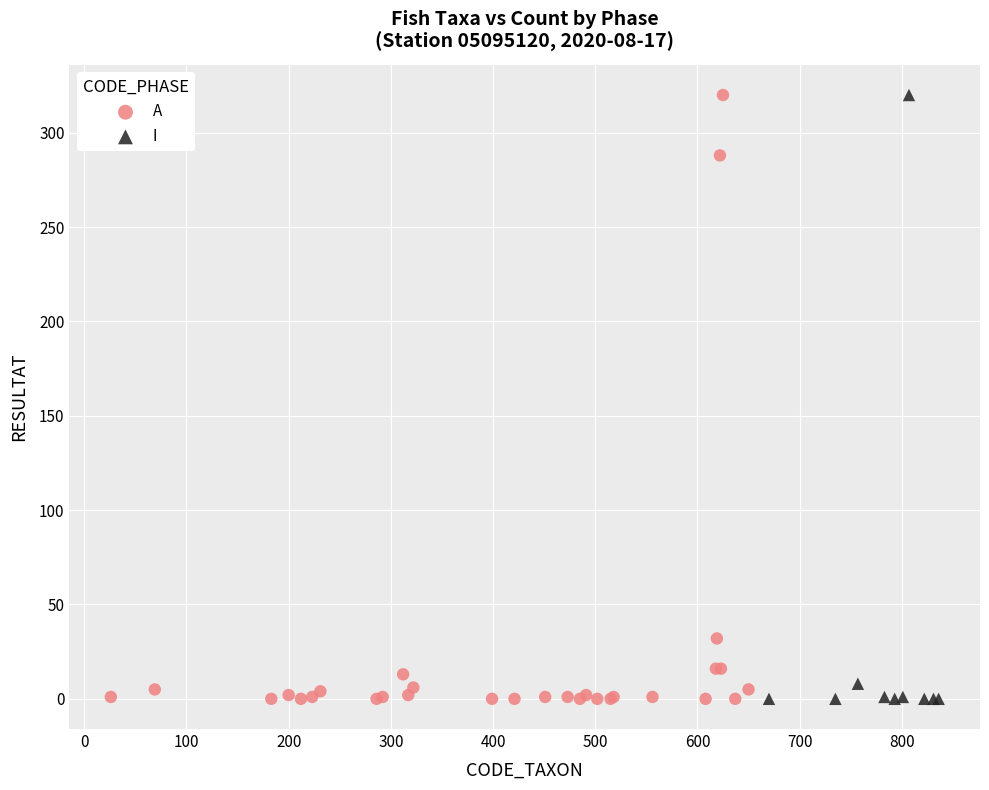

What are all the series names shown in the legend?

A, I